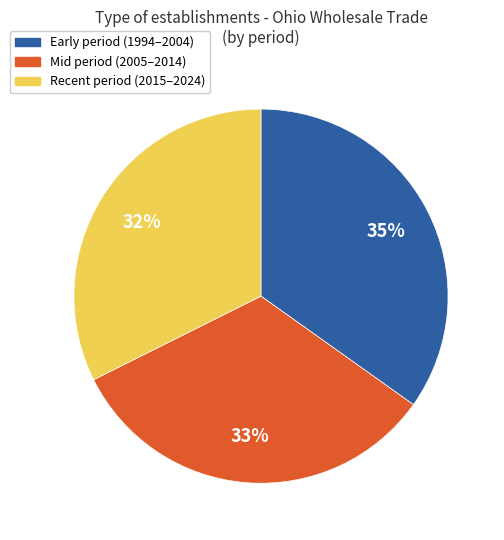

How many slices are in this pie chart?

3